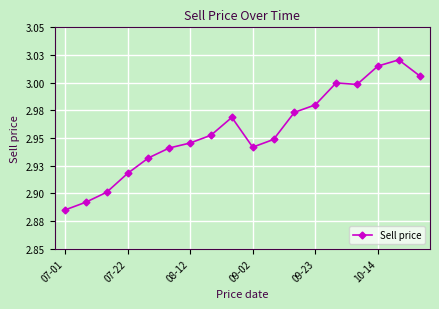

Does the chart have visible grid lines?

Yes